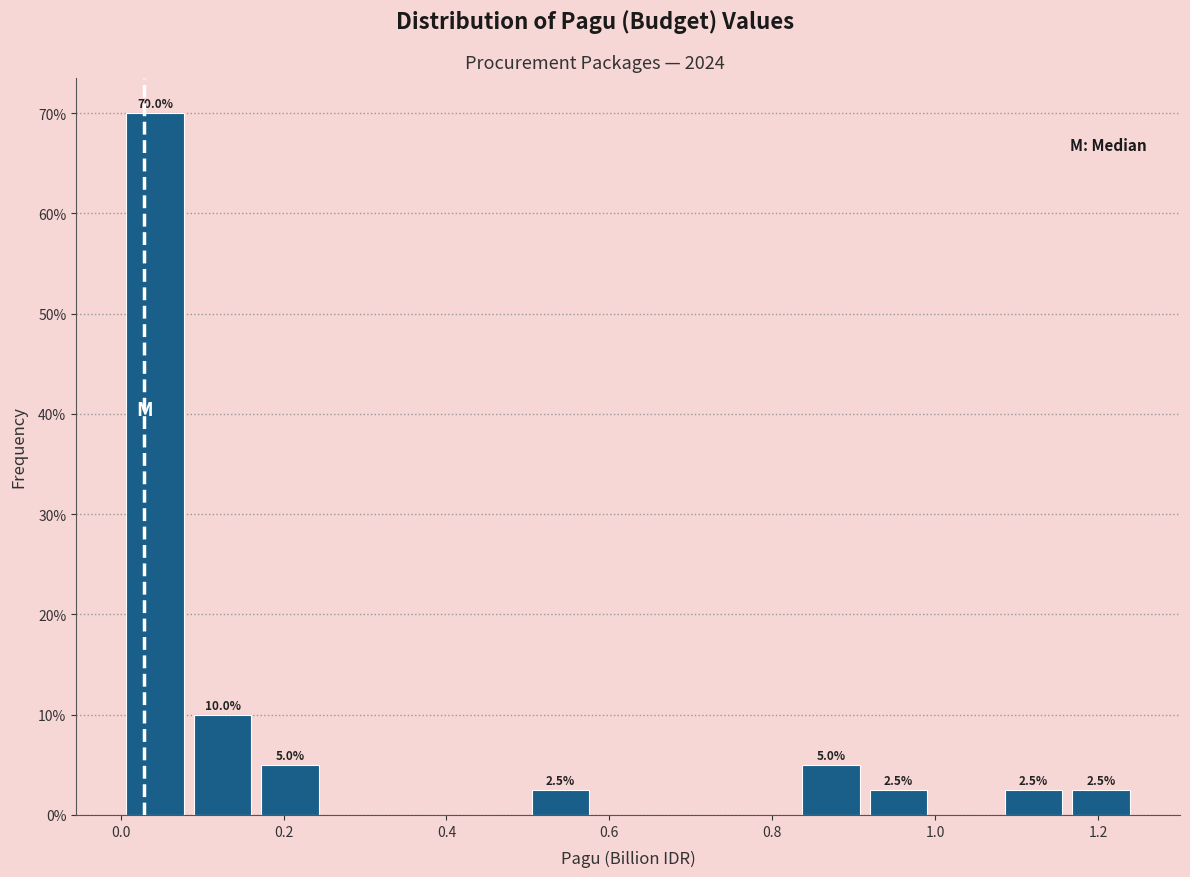

Over which range of the x-axis is the bar tallest?

0.00 to 0.08